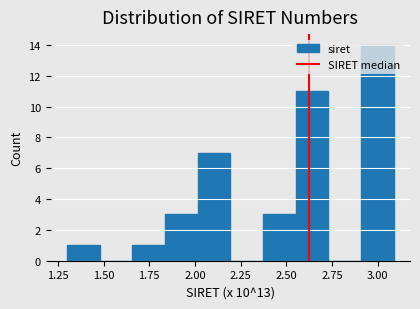

Around what value on the x-axis is the tallest bar? Give the approximate position of its centre, as read against the axis.

3.00